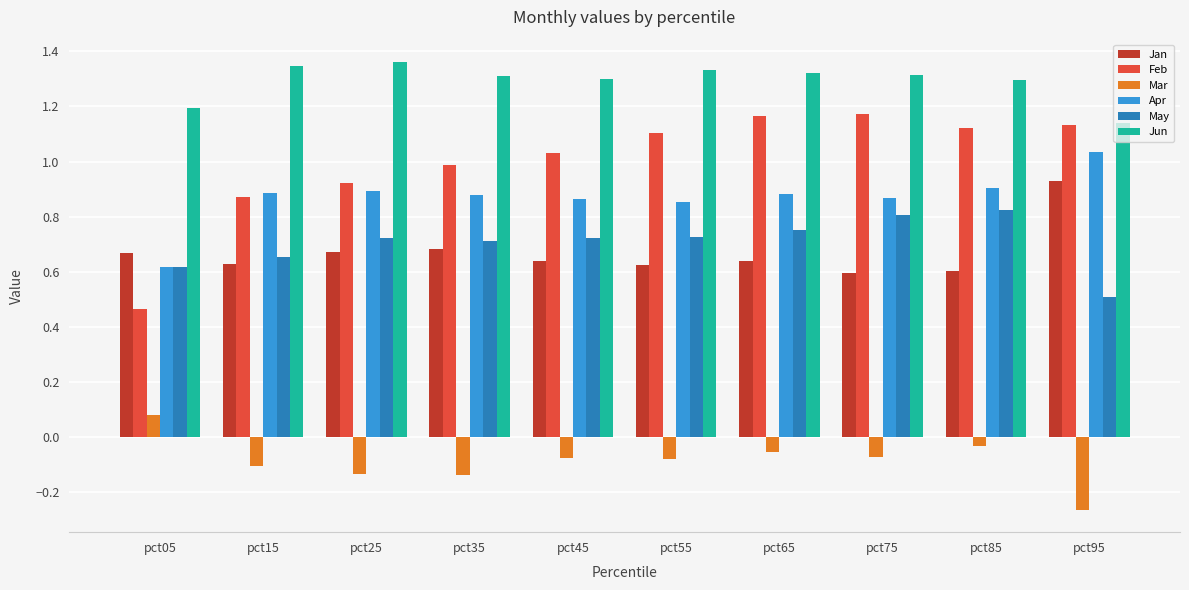

At how many categories does at least one series exceed 0?

10